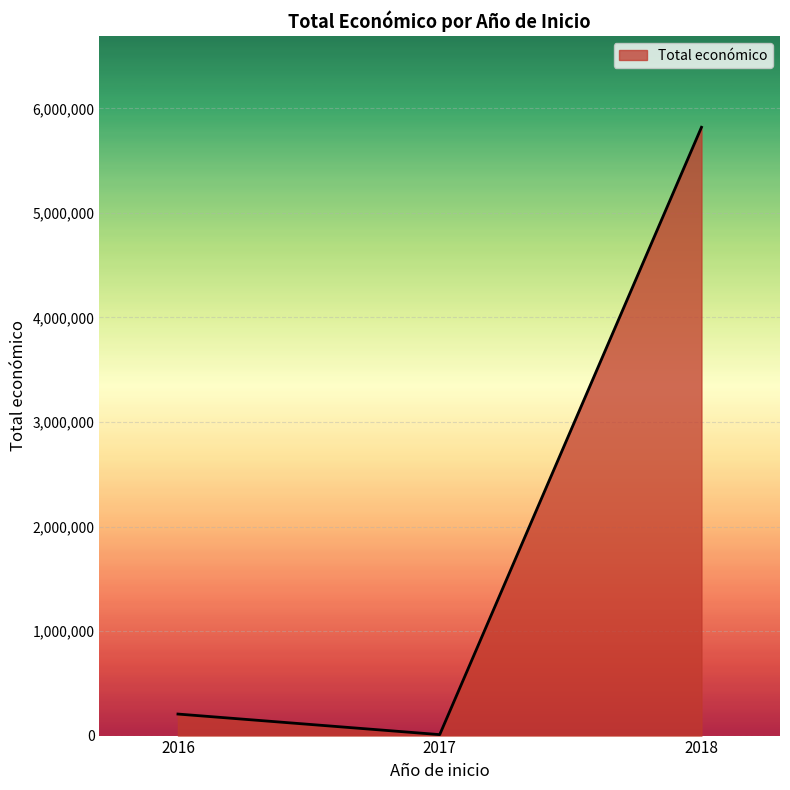

Reading left to right, extract all data points from this chart.

205983	9148	5819964